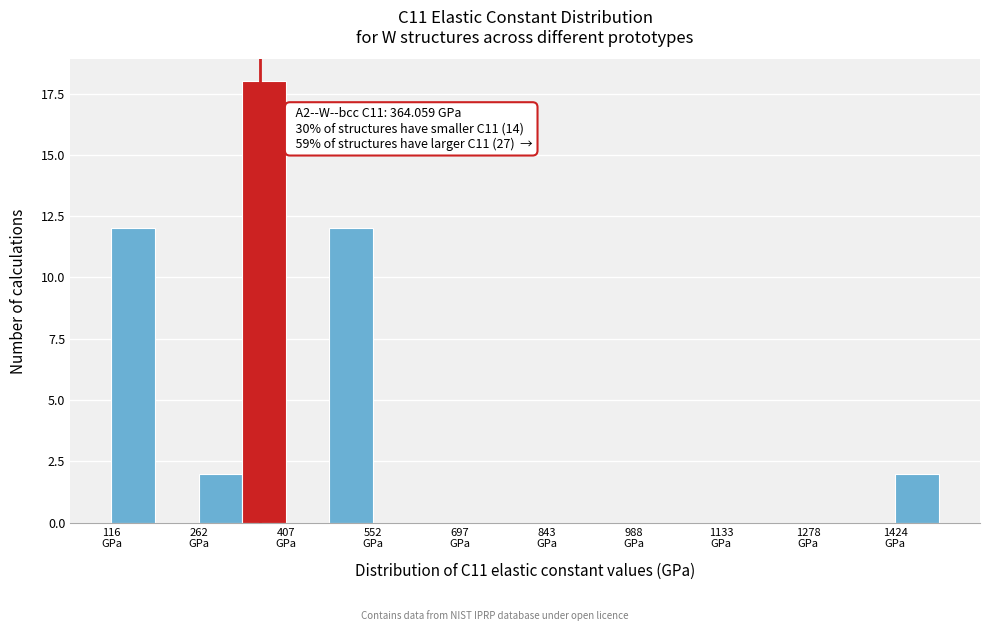

Read against the x-axis, roughly where is the centre of the tallest bar?

380